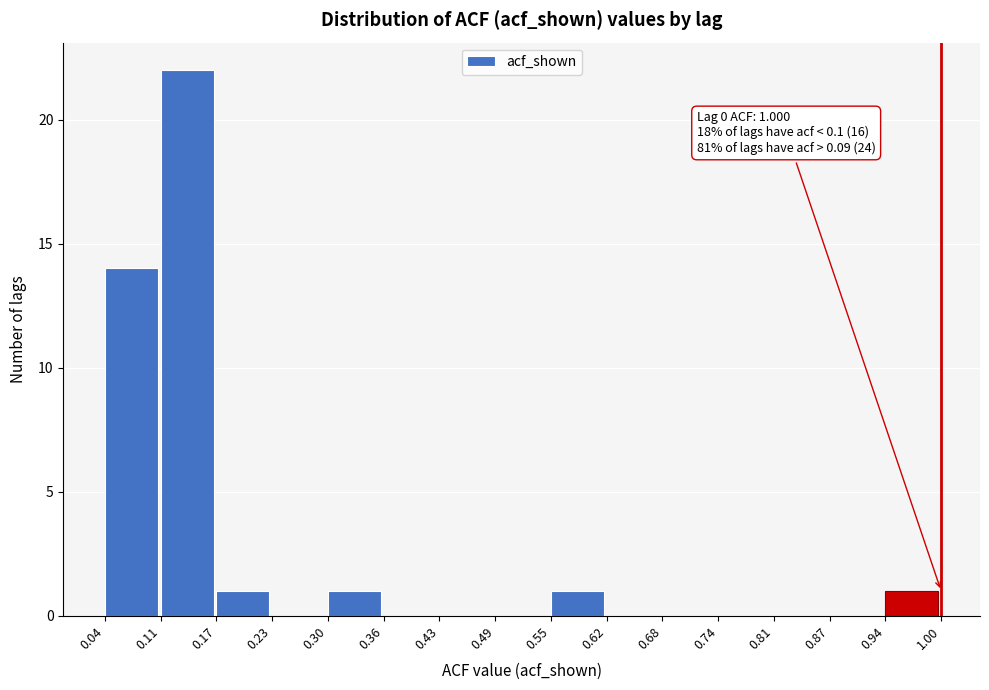

Which range on the x-axis has the tallest bar?

0.11 to 0.17